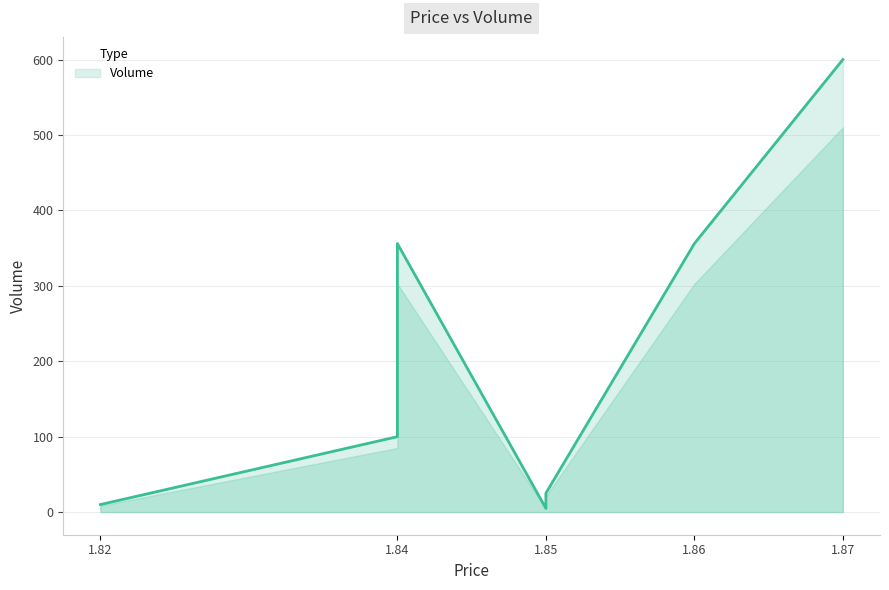

How many lines are shown in the chart?

1